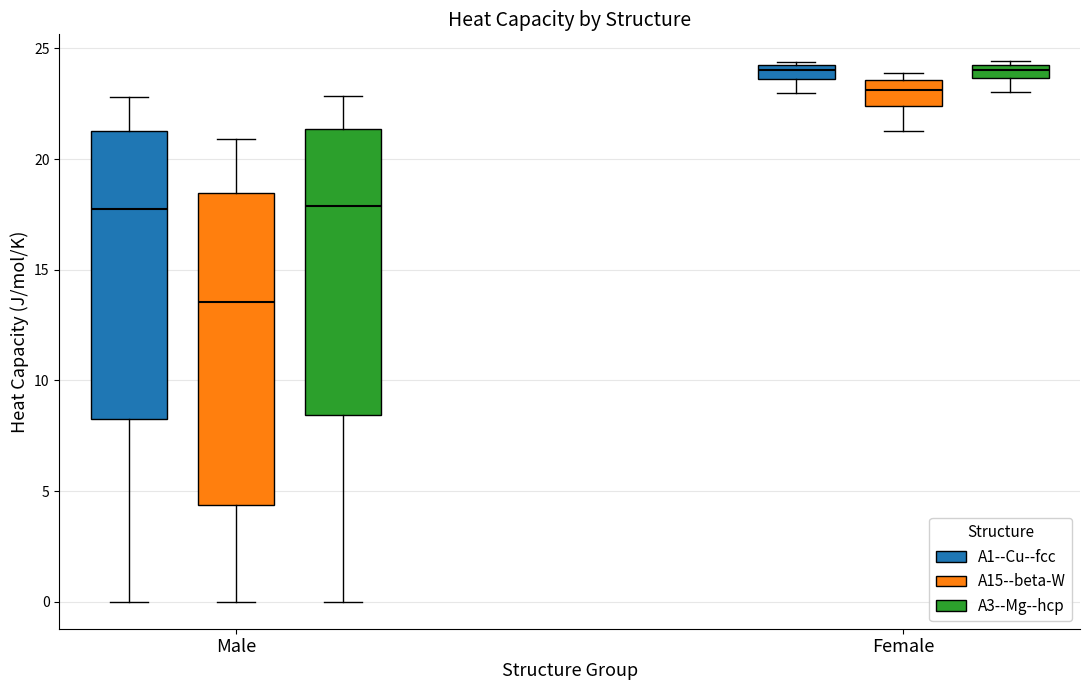

Which box has the lowest median line?

Male (A15--beta-W)